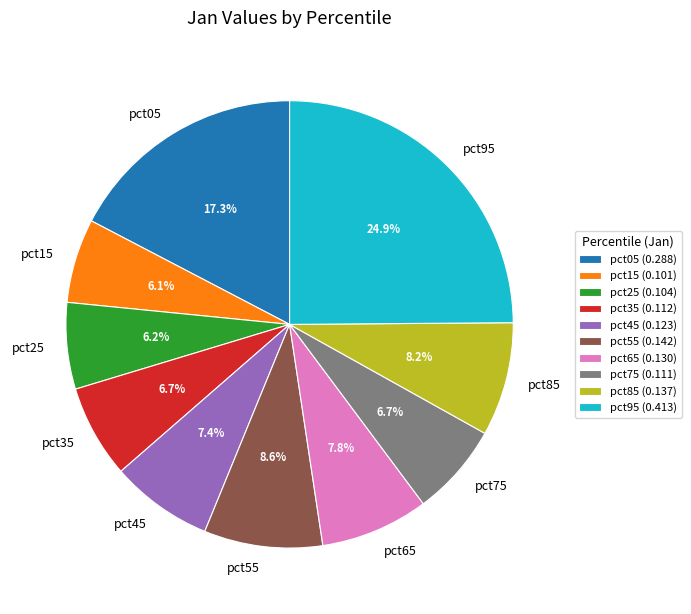

Which slice is the largest?

pct95